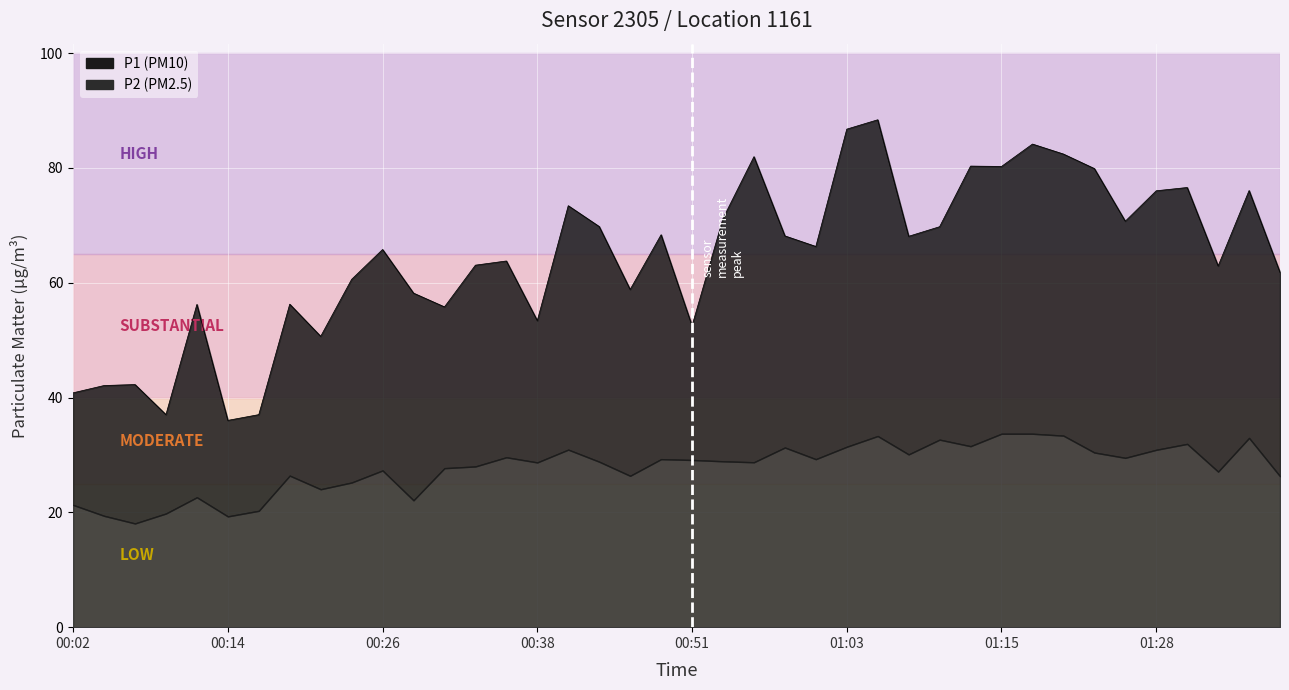

What is the label of the 19th point from the right?

00:53